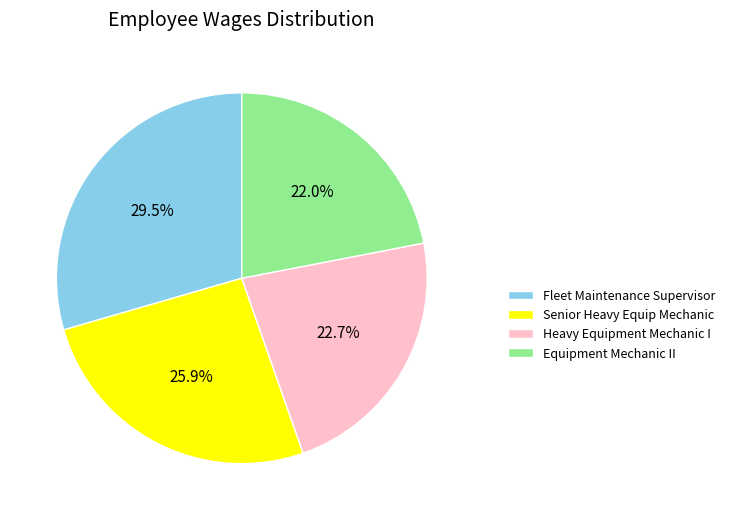

Count the number of slices in the pie.

4